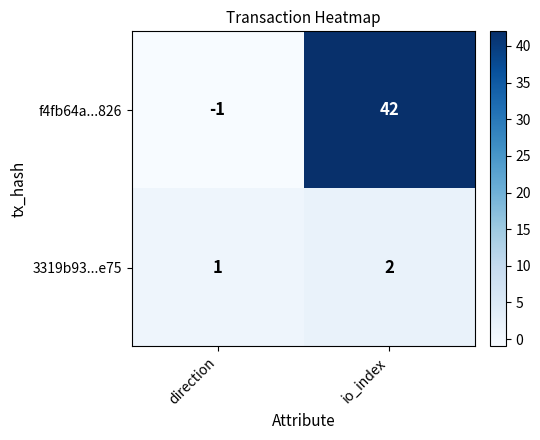

Reading left to right, list all the values displayed in this chart.

f4fb64a...826: direction=-1	io_index=42
3319b93...e75: direction=1	io_index=2